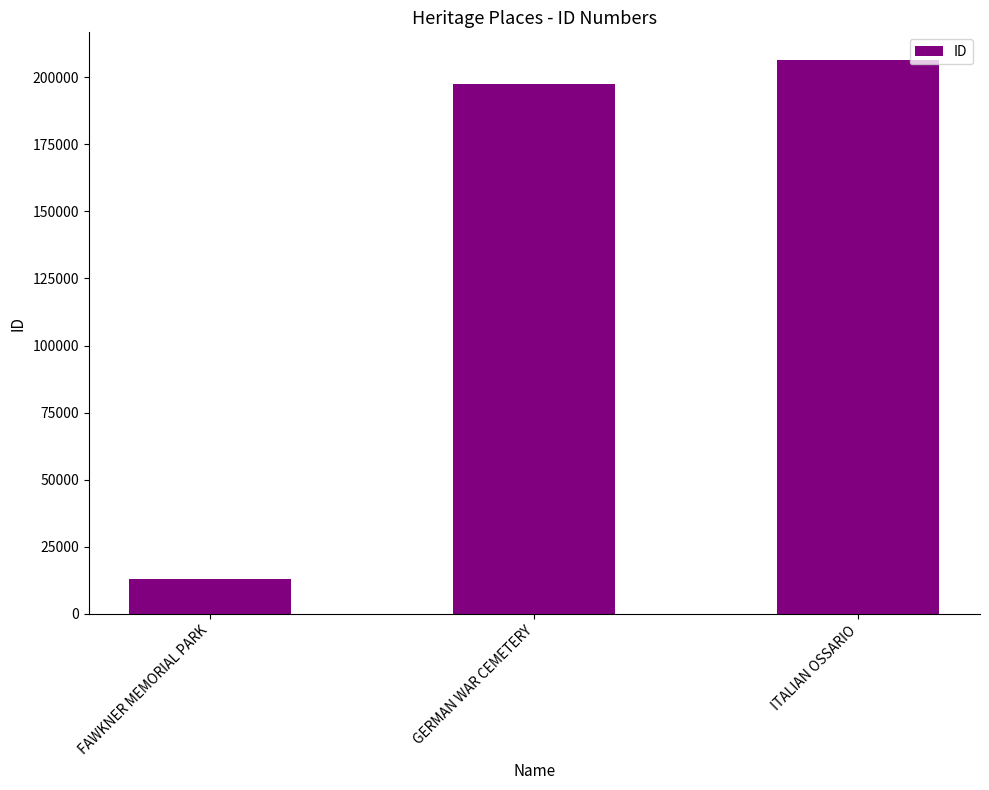

Reading left to right, extract all data points from this chart.

FAWKNER MEMORIAL PARK=13043	GERMAN WAR CEMETERY=197542	ITALIAN OSSARIO=206363